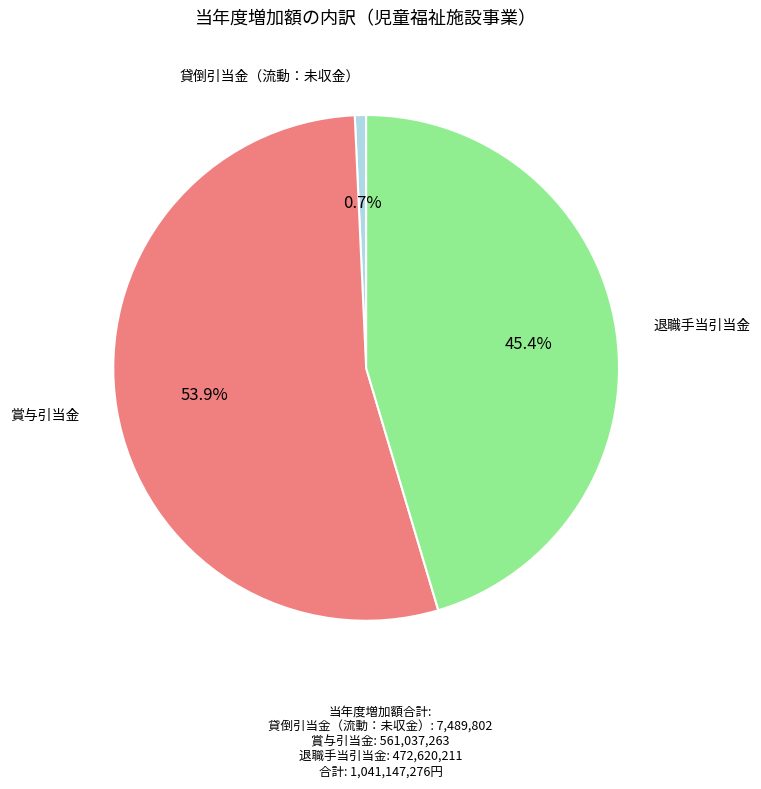

Is there a majority slice in this chart?

Yes